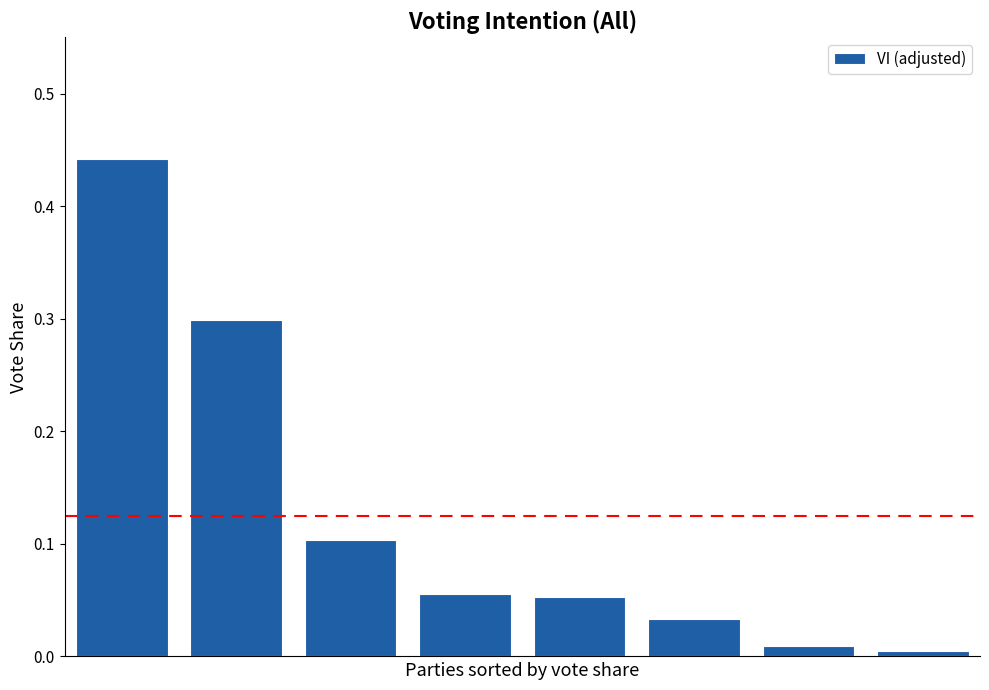

What is the sum of all values?

1.0